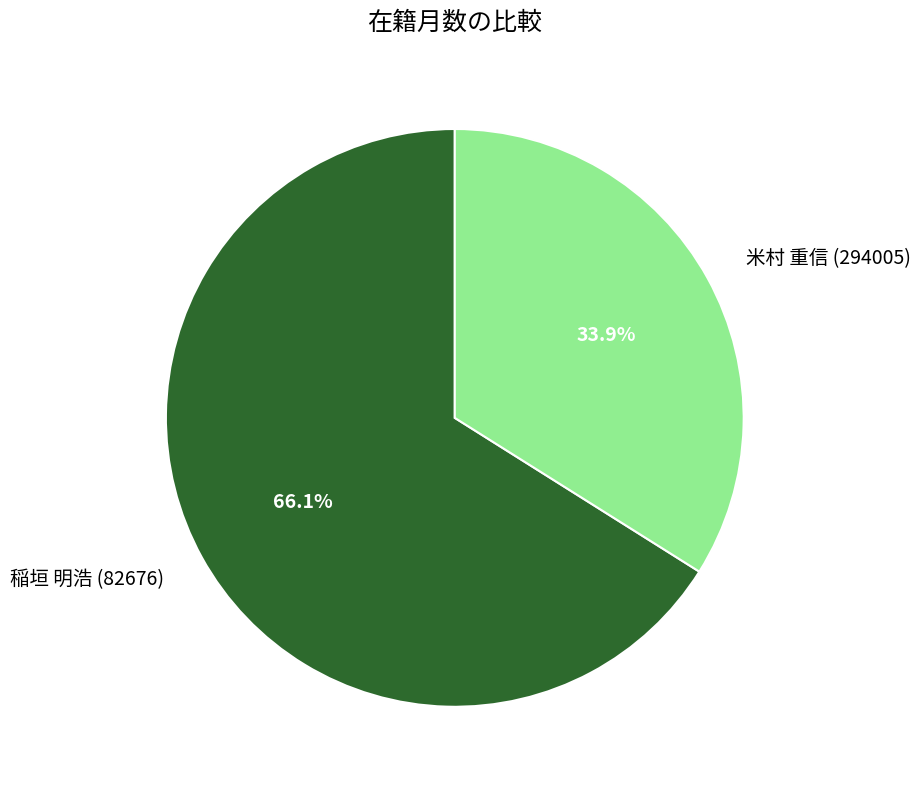

Which slice represents more than half of the pie?

稲垣 明浩 (82676)